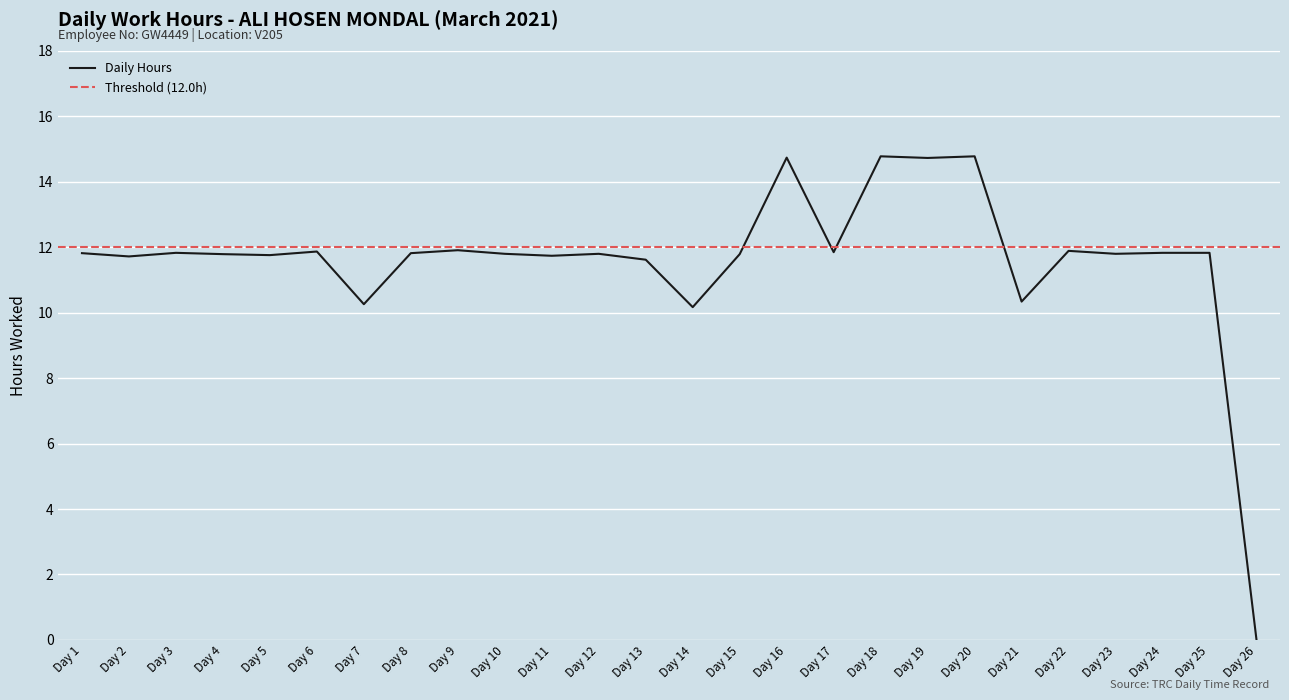

How many interior local valleys (lower than both neighbors) does the data have?

9